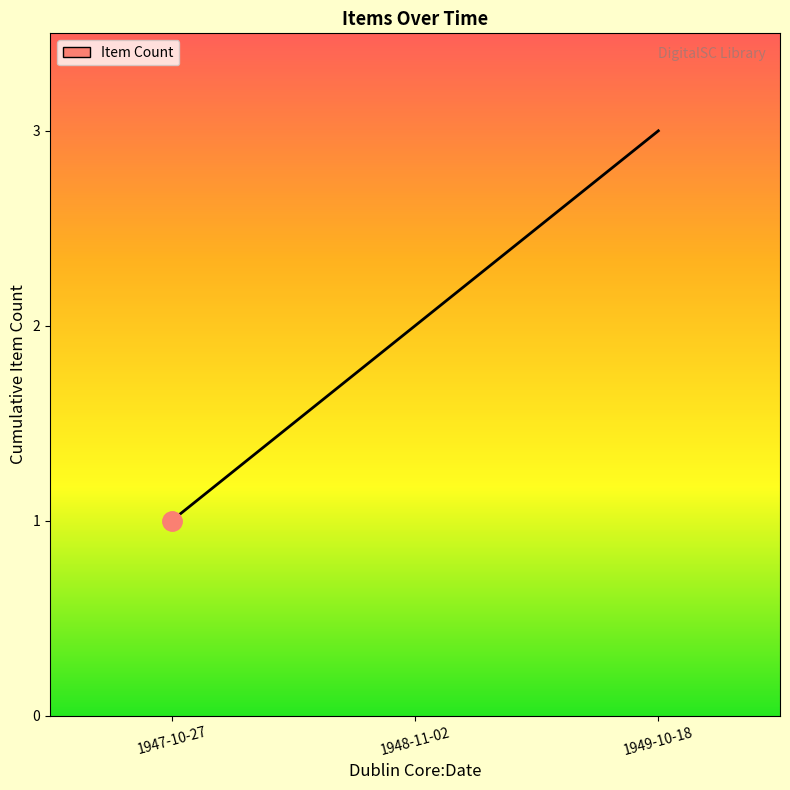

What is the smallest value displayed?

1